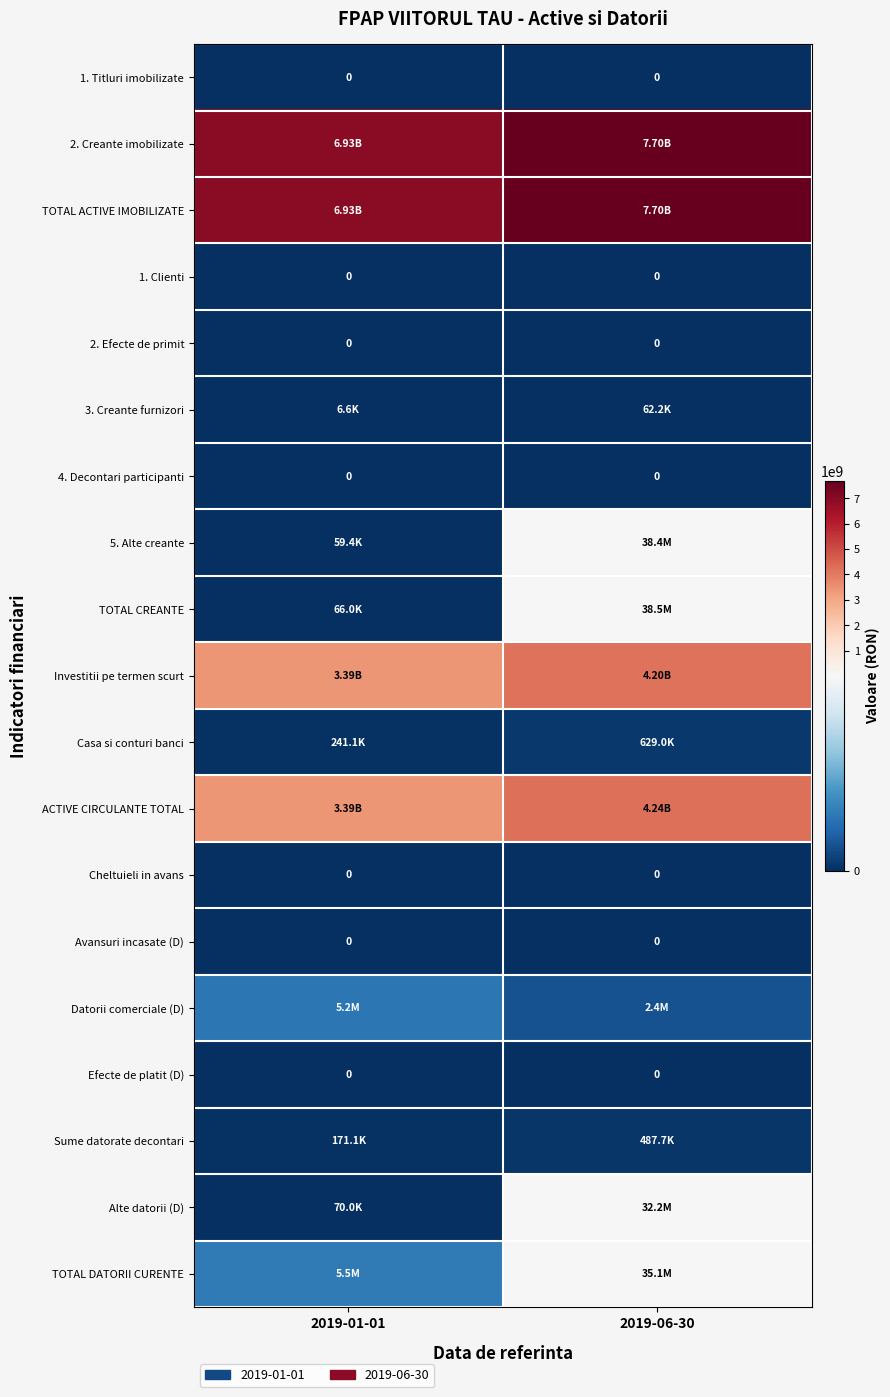

What is the difference between the highest and lowest values at 2019-06-30?

7695256468